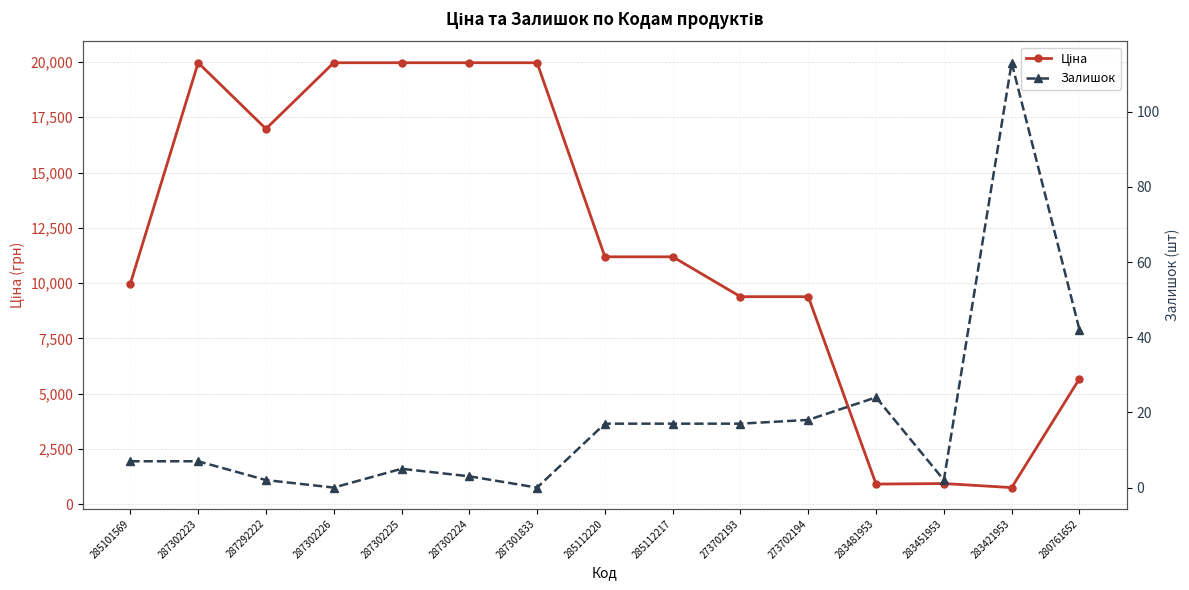

What position from the left is 273702194?

11